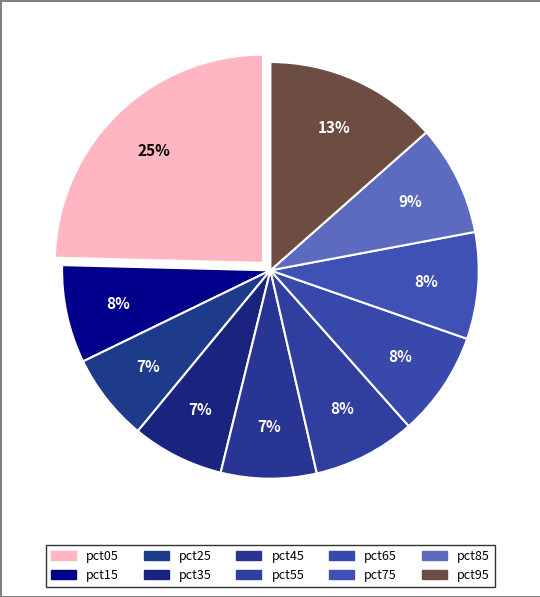

Count the number of slices in the pie.

10